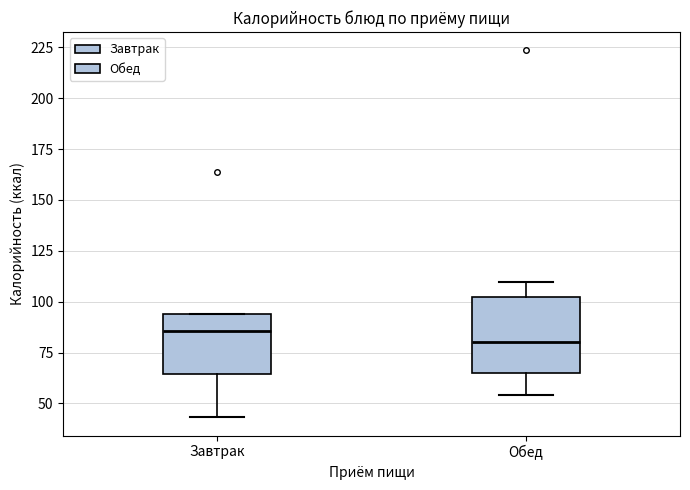

Reading left to right, transcribe this box plot: for each box, give where its median line is, the range the box spans, and where its two whiskers end, as read against the y-axis. The values are not printed on the chart, so give them approximately, as read against the axis.

Завтрак: median 85, box 65 to 95, whiskers 45 to 95
Обед: median 80, box 65 to 105, whiskers 55 to 110